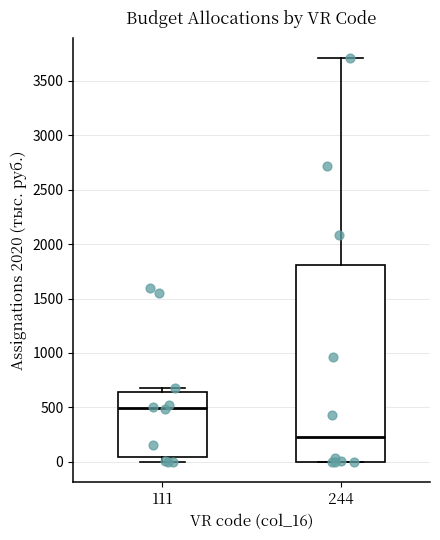

Reading left to right, read every box against the y-axis: the position of its median line, the range the box covers, and the ends of its whiskers. The values are not printed on the chart, so give them approximately, as read against the axis.

111: median 500, box 50 to 650, whiskers 0 to 700
244: median 250, box 0 to 1800, whiskers 0 to 3700